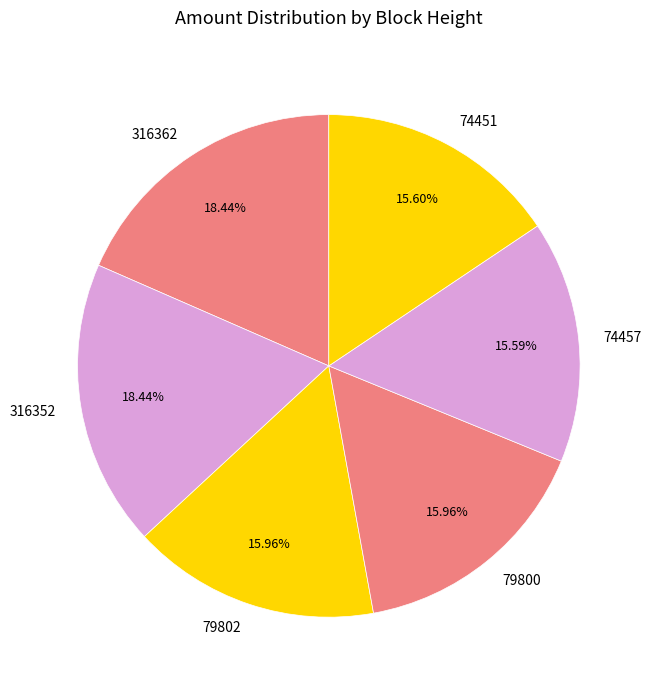

To the nearest percent, what portion does 79802 represent?

16%